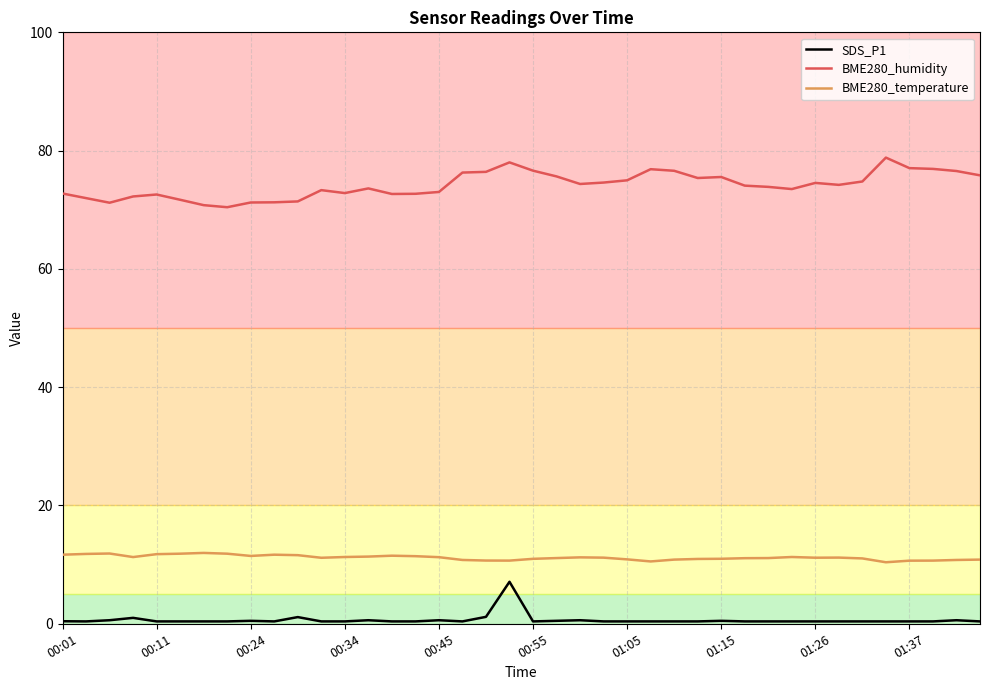

True or false: BME280_humidity and SDS_P1 intersect in this chart.

False